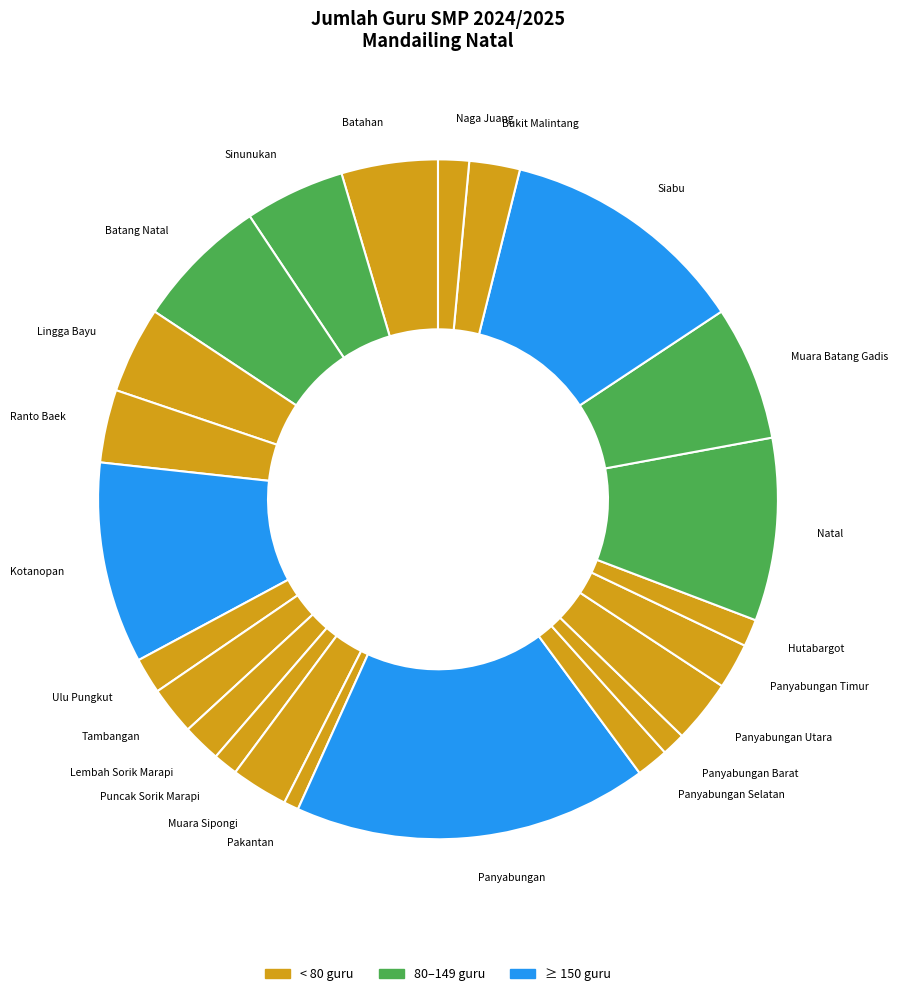

Is the sum of Bukit Malintang and Sinunukan greater than half?

No